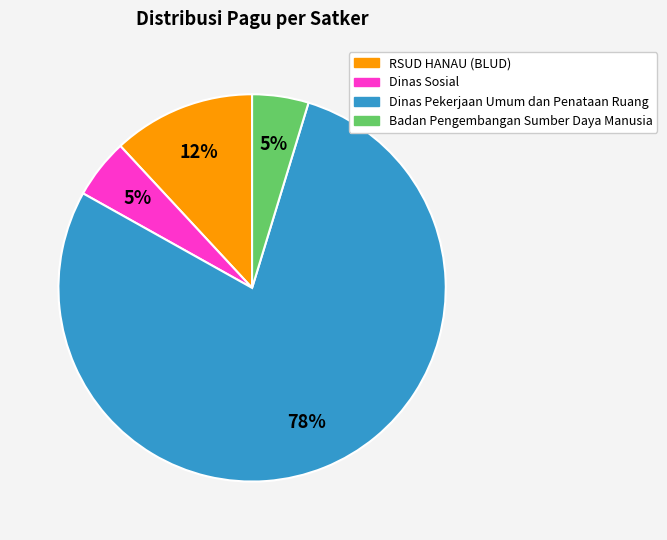

To the nearest percent, what is the average slice percentage?

25%